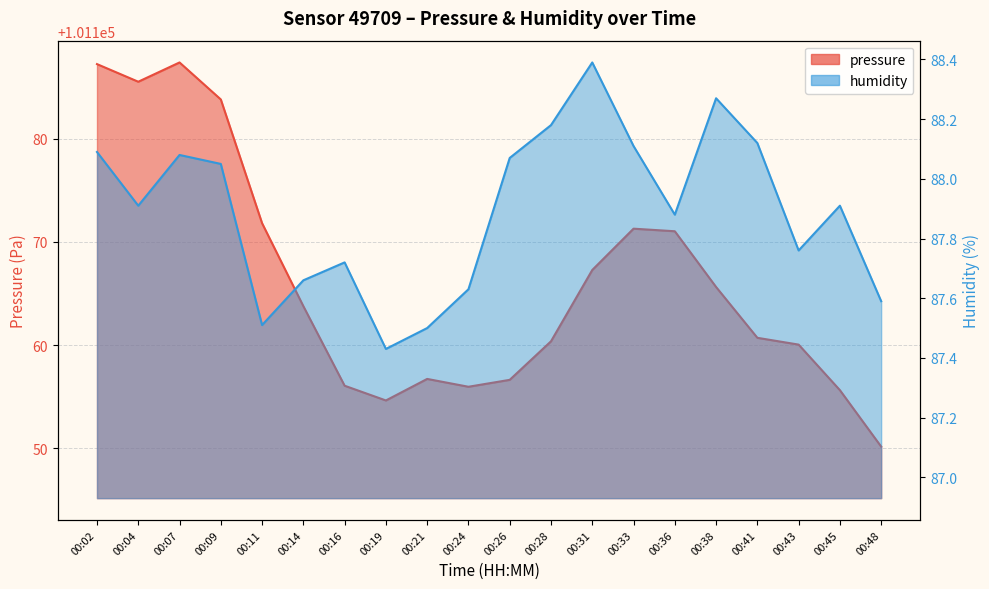

True or false: humidity and pressure intersect in this chart.

False